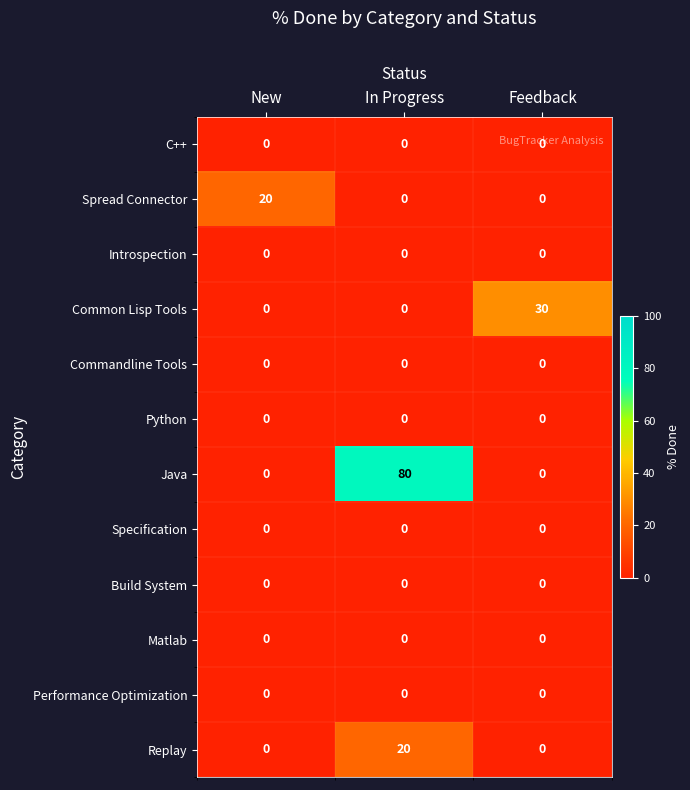

Which category has the highest value in the Common Lisp Tools series?

Feedback